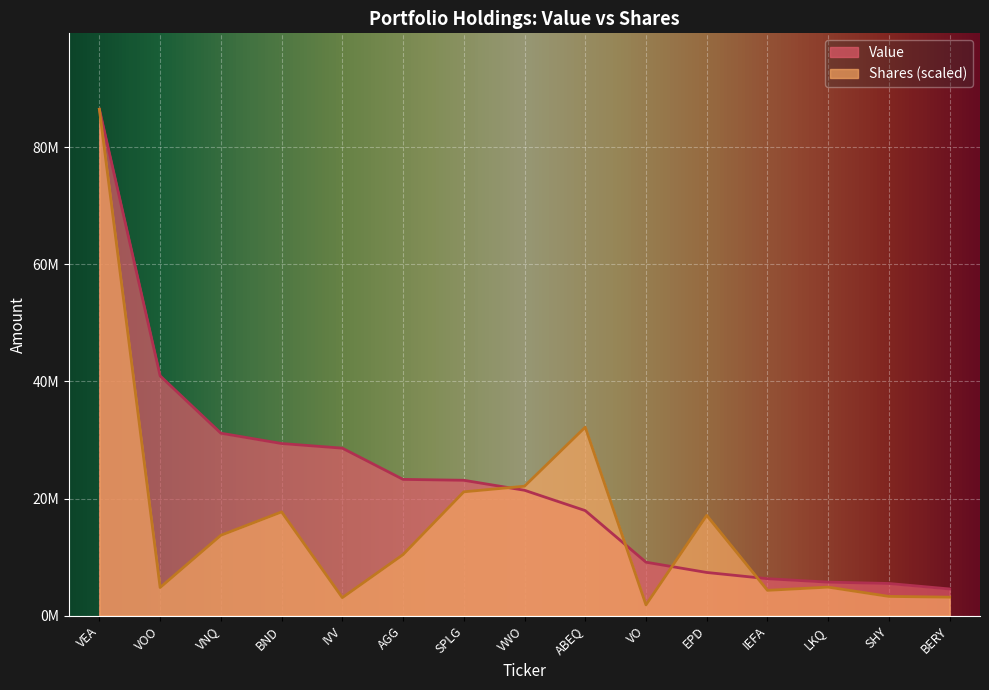

What is the smallest value displayed?

1827290.5